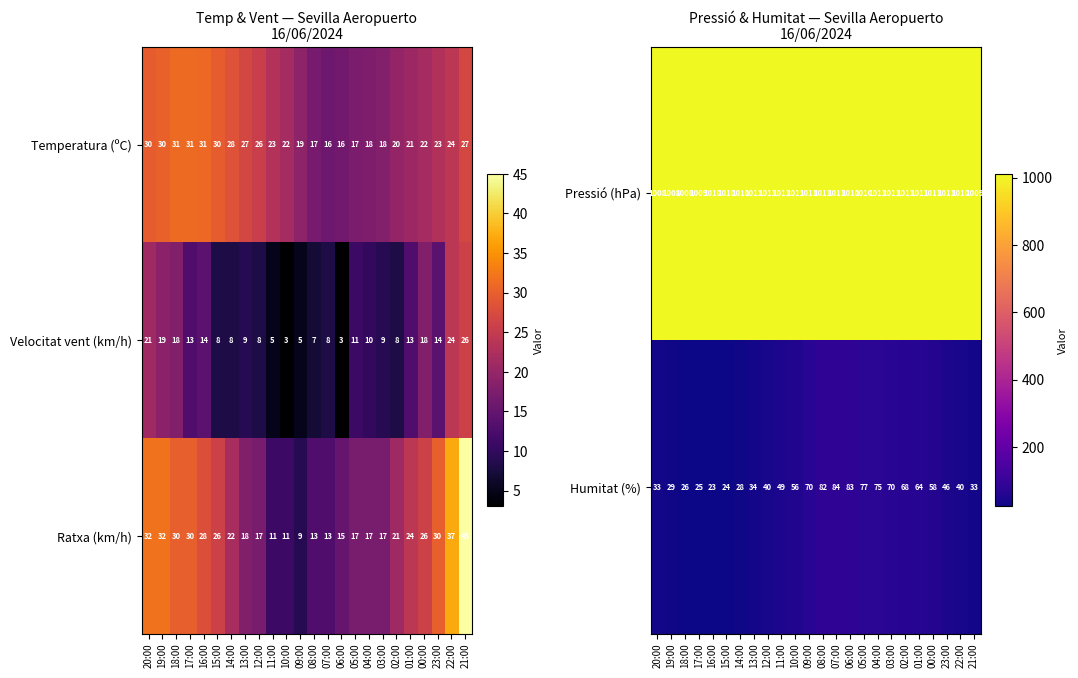

What value does the Pressió (hPa) series have at 13:00?

1011